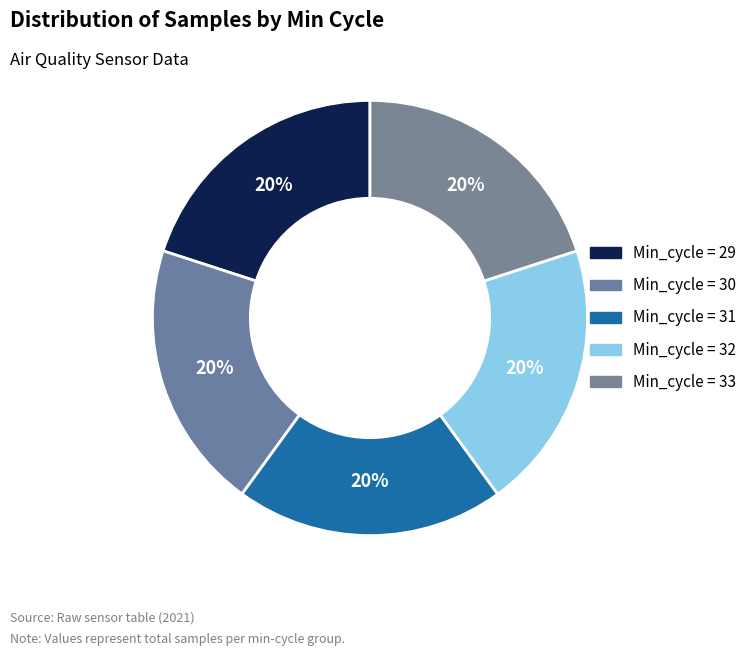

What is the largest slice in the pie chart?

Min_cycle=32